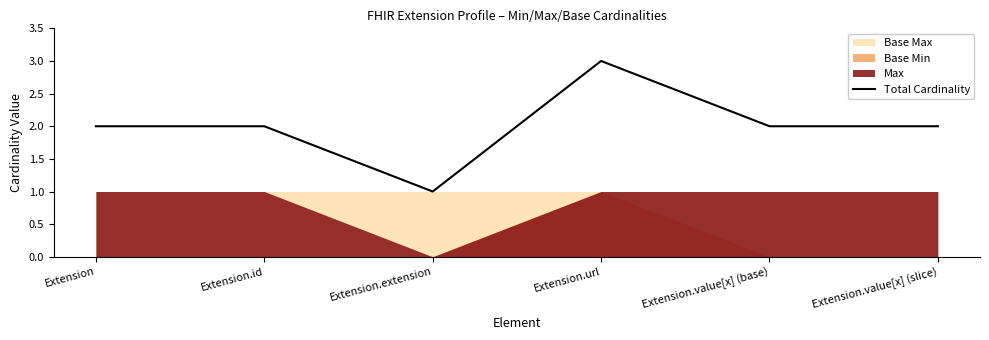

Is it true that Total Cardinality equals 3 at Extension?

False